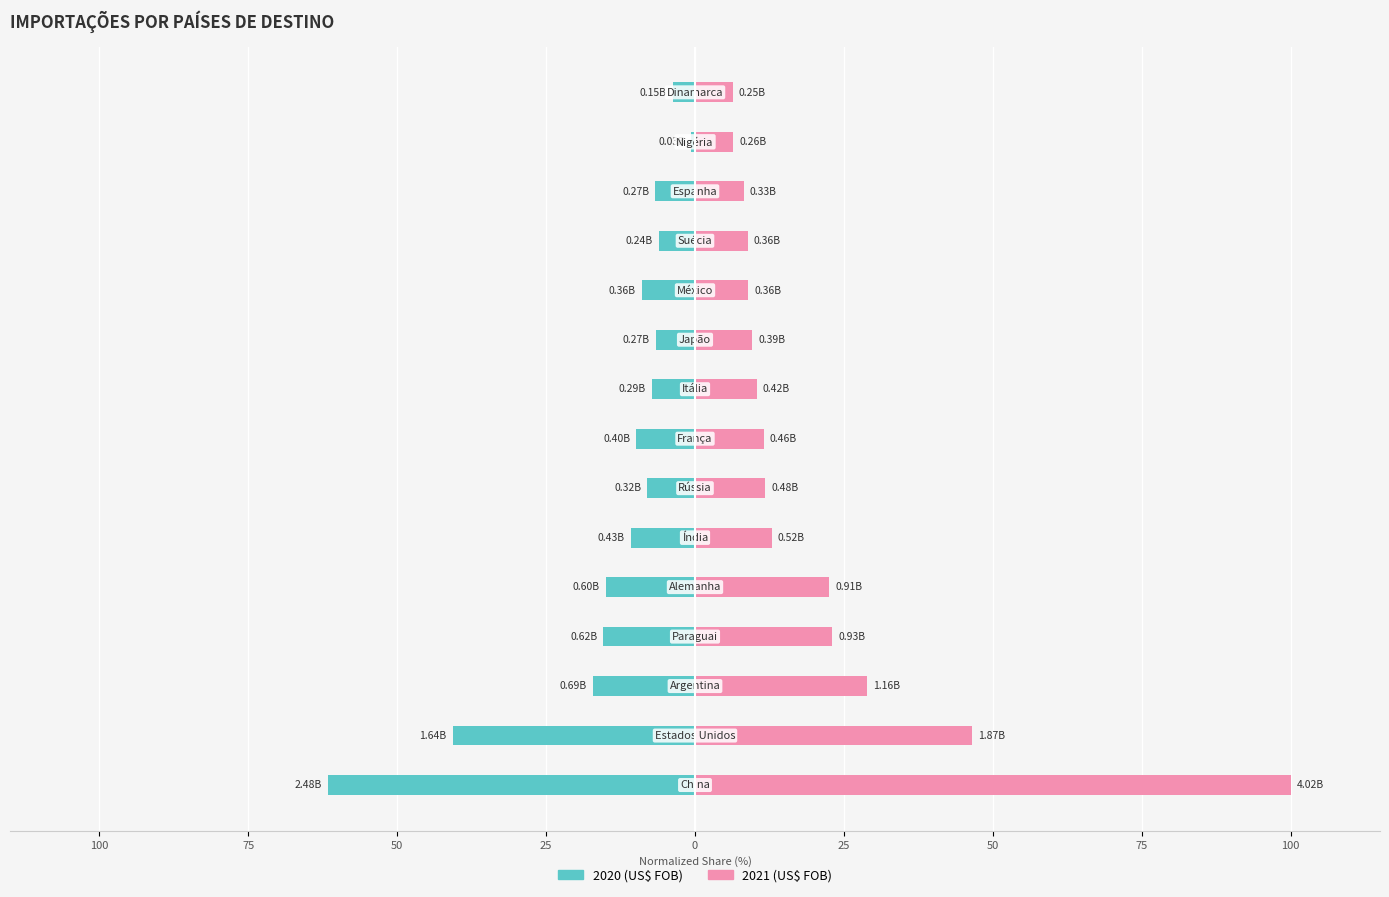

Which series changed the most between 100 and 50?

2021 (US$ FOB)